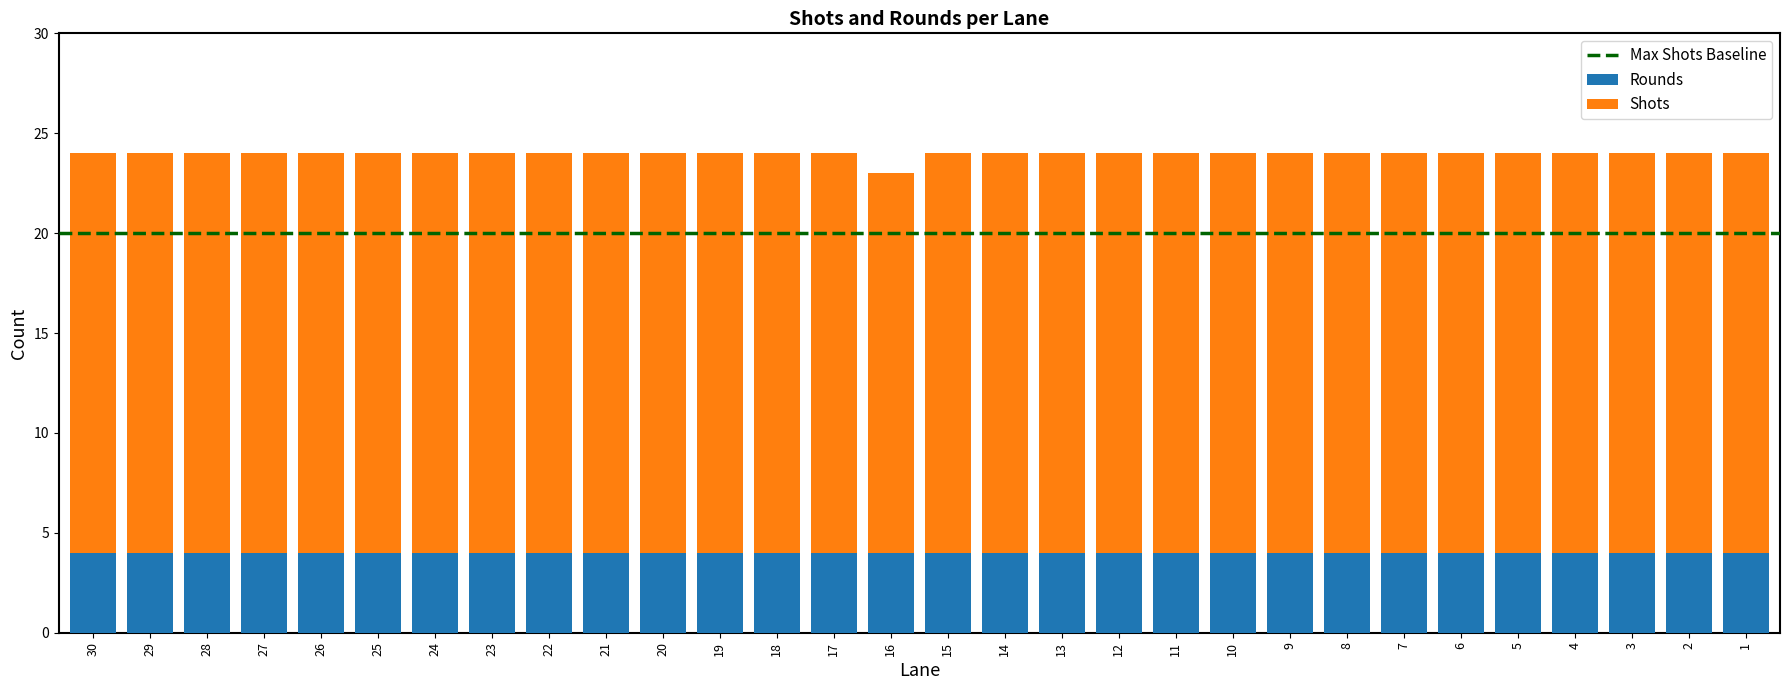

Read the Rounds value at 27.

4